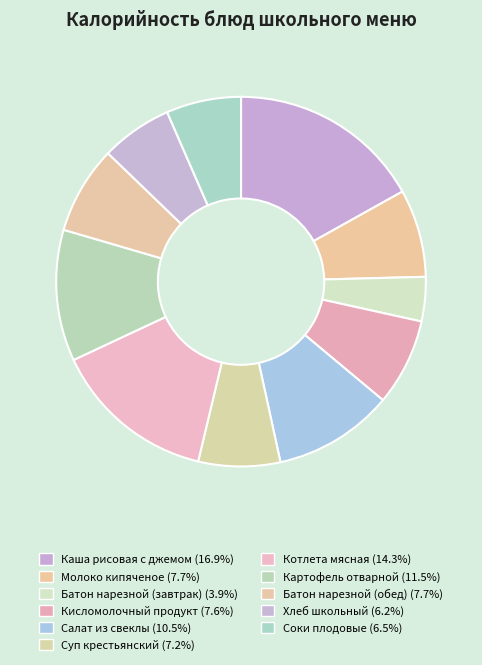

How many slices are in this pie chart?

11